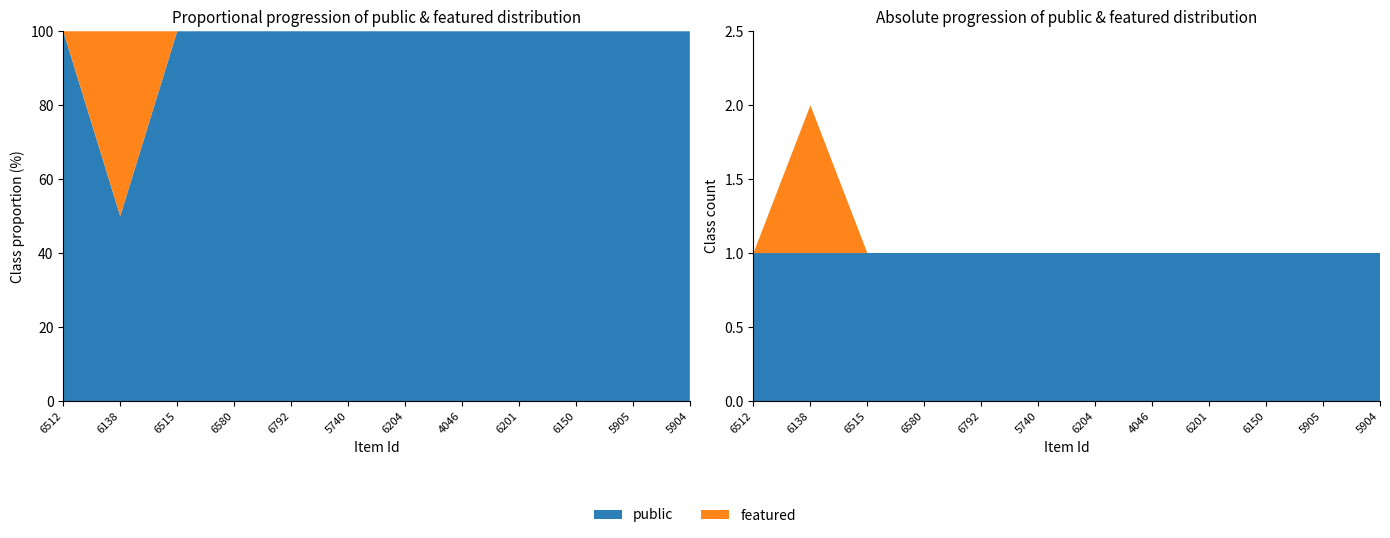

Reading left to right, transcribe all the data shown in this chart.

public: 1	1	1	1	1	1	1	1	1	1	1	1
featured: 0	1	0	0	0	0	0	0	0	0	0	0